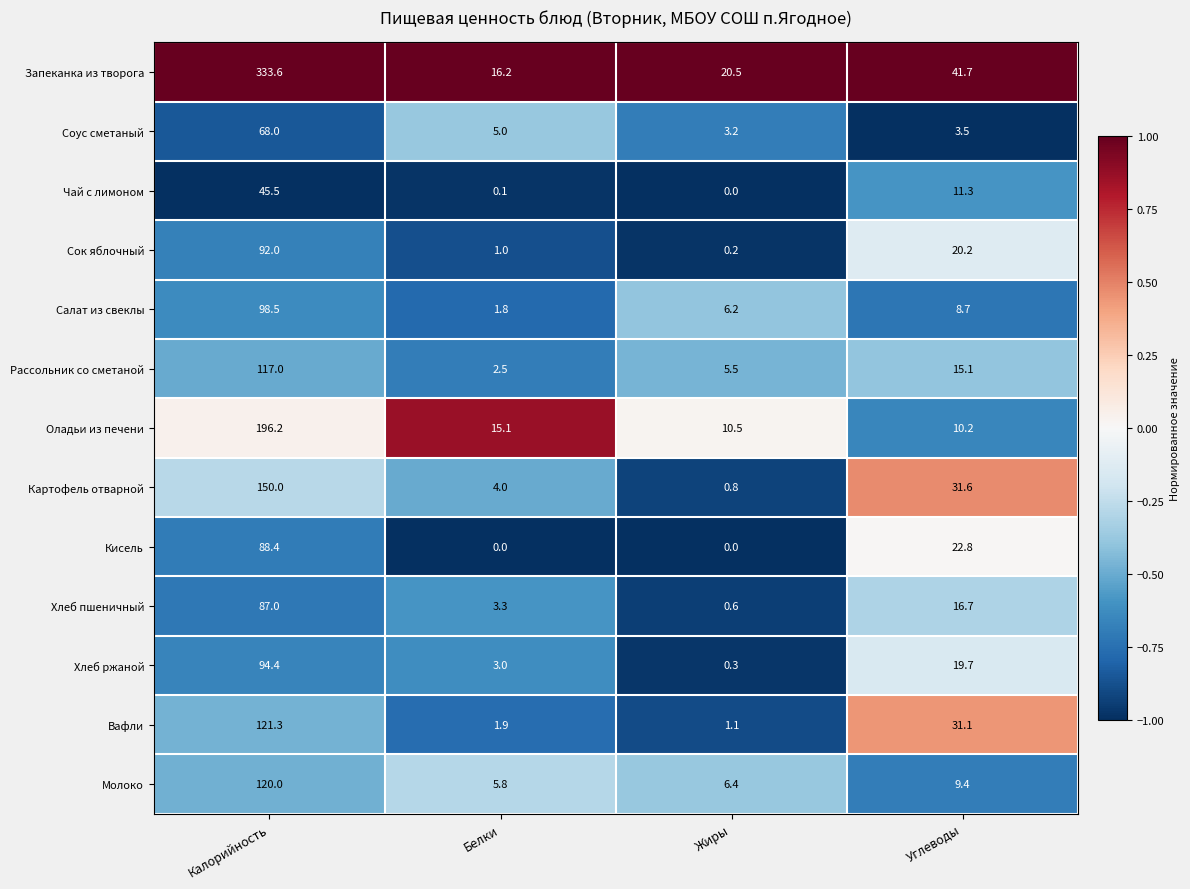

What is the sum of the Хлеб ржаной values at Белки and Жиры?

3.3